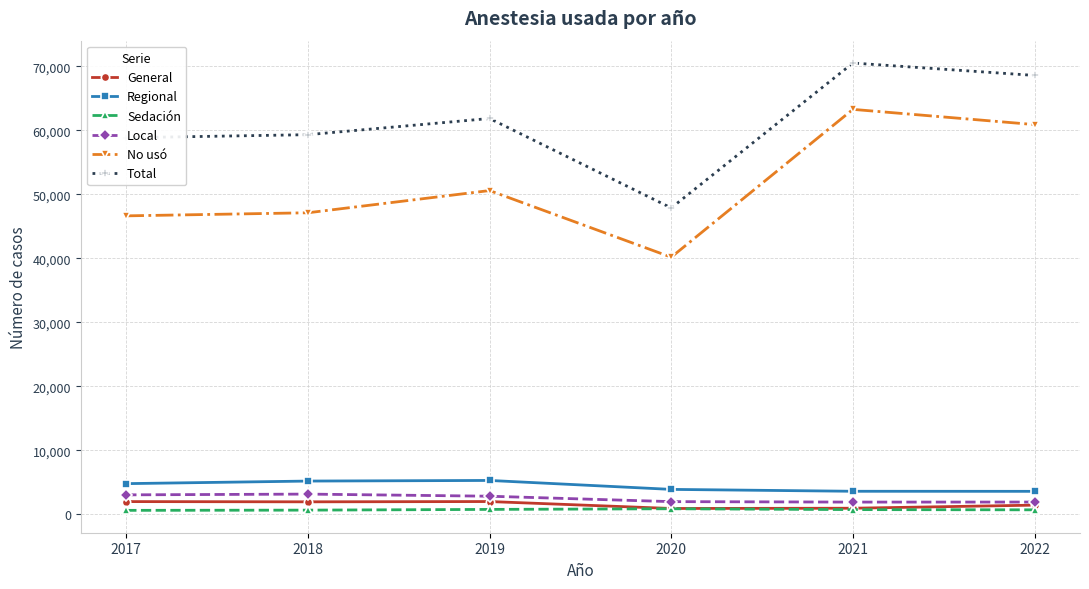

True or false: Sedación has more than 2 points higher than both neighbors.

False